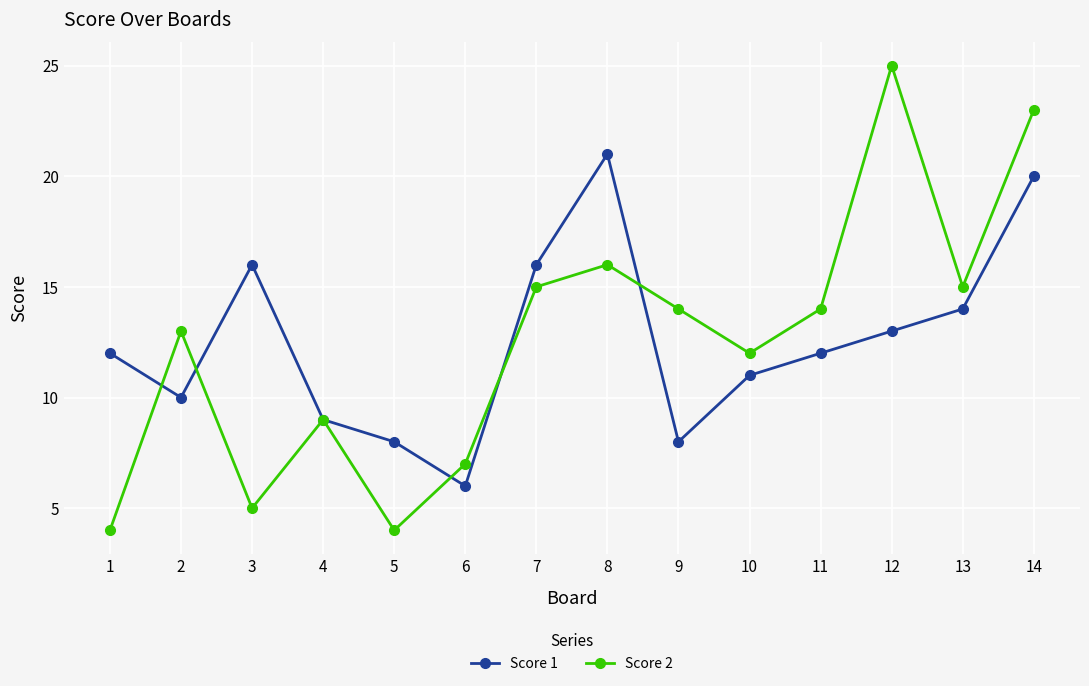

What is the difference between the maximum and minimum values in the Score 2 series?

21